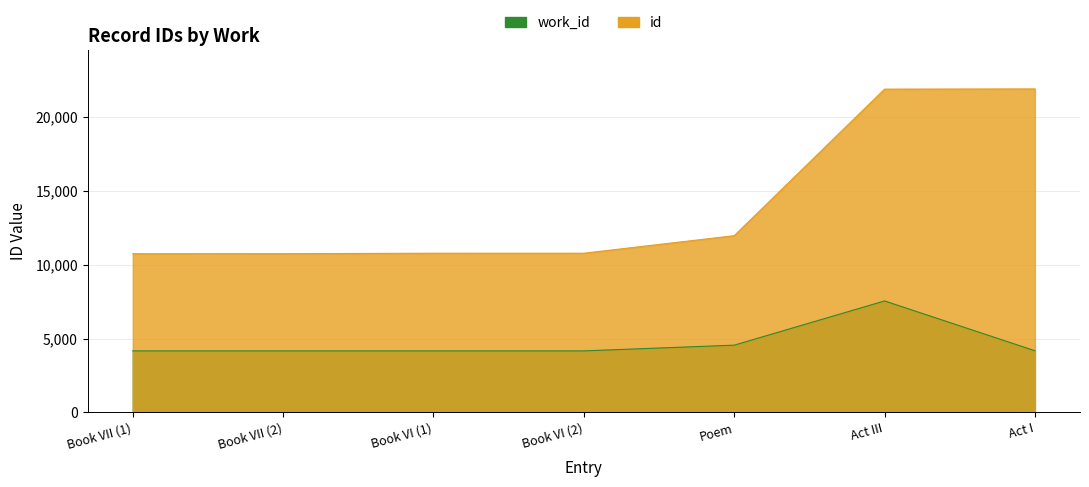

Does the chart display data point markers on the line(s)?

No